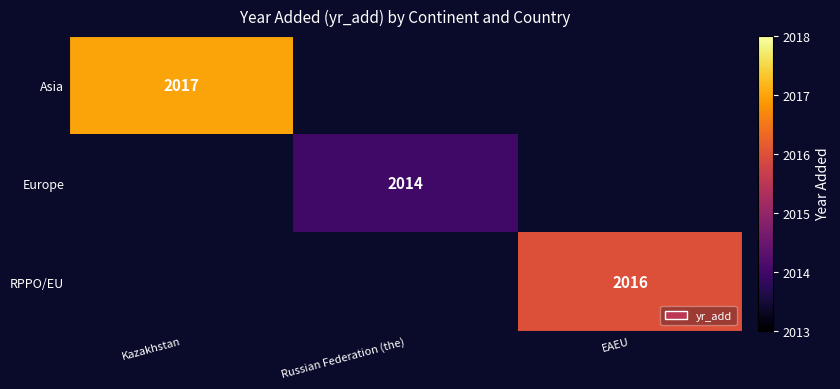

The Asia series shows 930 at Kazakhstan. True or false?

False